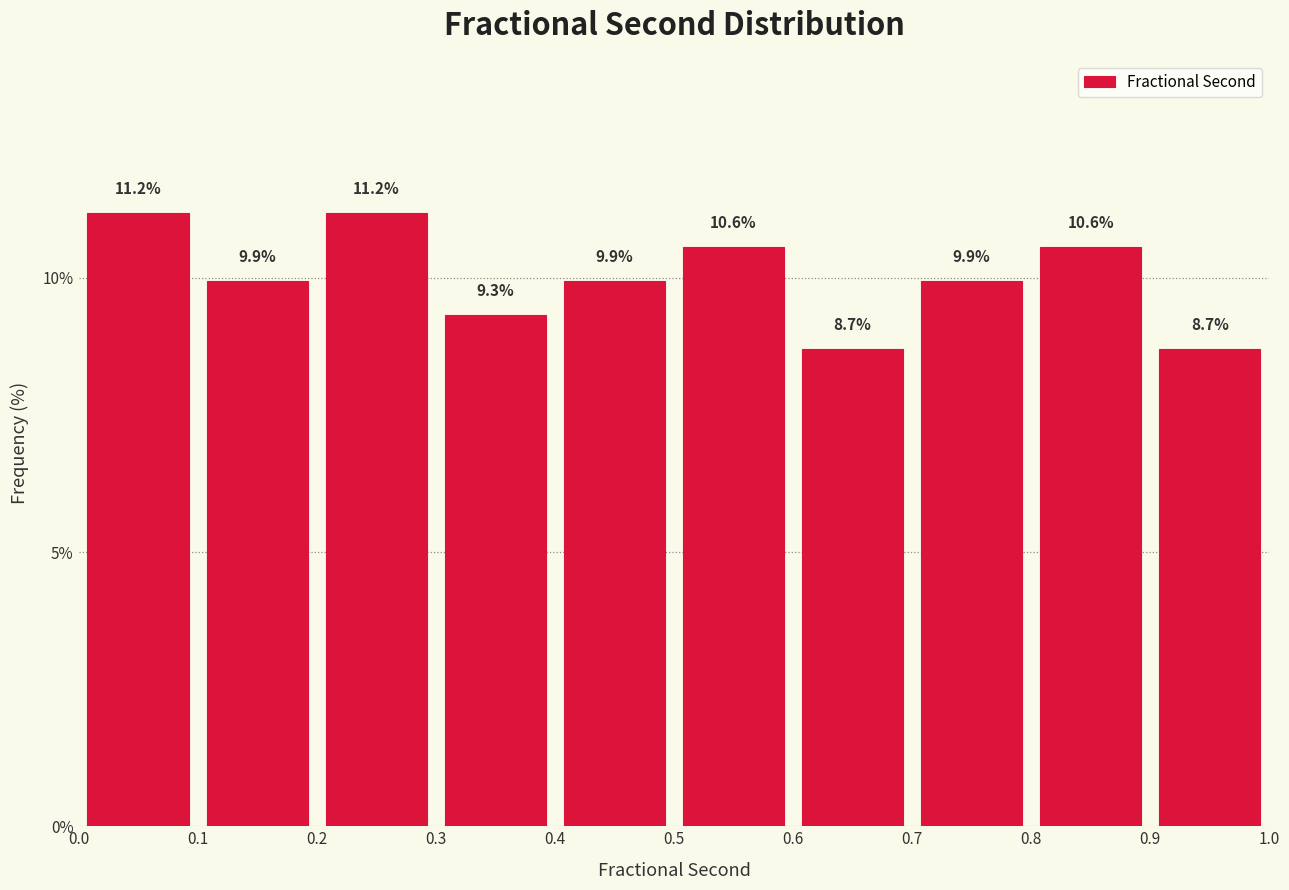

How tall is the bar that spans 0.6 to 0.7 on the x-axis?

8.7